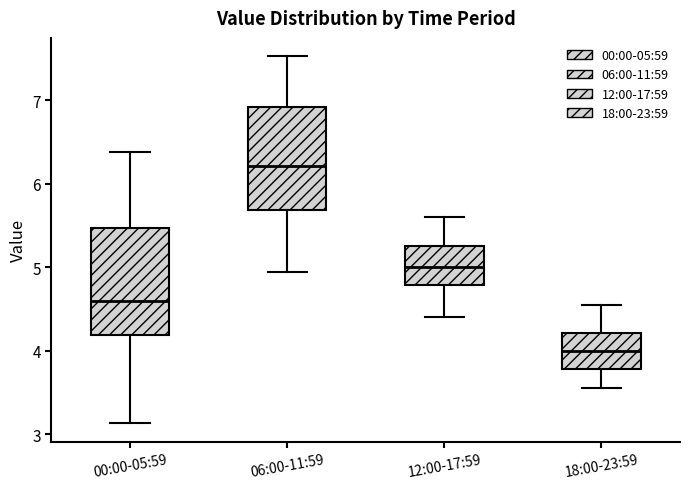

Reading left to right, transcribe this box plot: for each box, give where its median line is, the range the box spans, and where its two whiskers end, as read against the y-axis. The values are not printed on the chart, so give them approximately, as read against the axis.

00:00-05:59: median 4.6, box 4.2 to 5.5, whiskers 3.1 to 6.4
06:00-11:59: median 6.2, box 5.7 to 6.9, whiskers 5.0 to 7.5
12:00-17:59: median 5.0, box 4.8 to 5.3, whiskers 4.4 to 5.6
18:00-23:59: median 4.0, box 3.8 to 4.2, whiskers 3.6 to 4.6